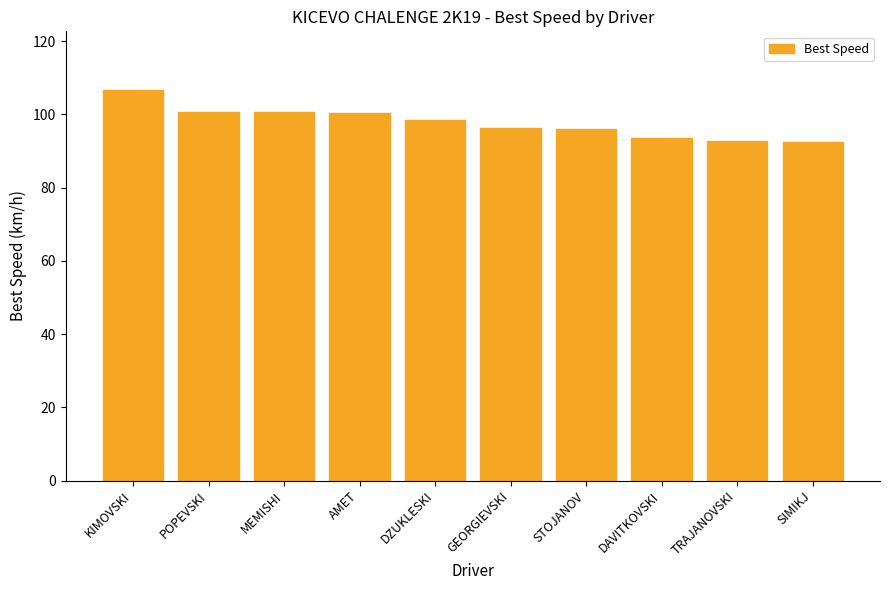

Read the value at AMET.

100.5